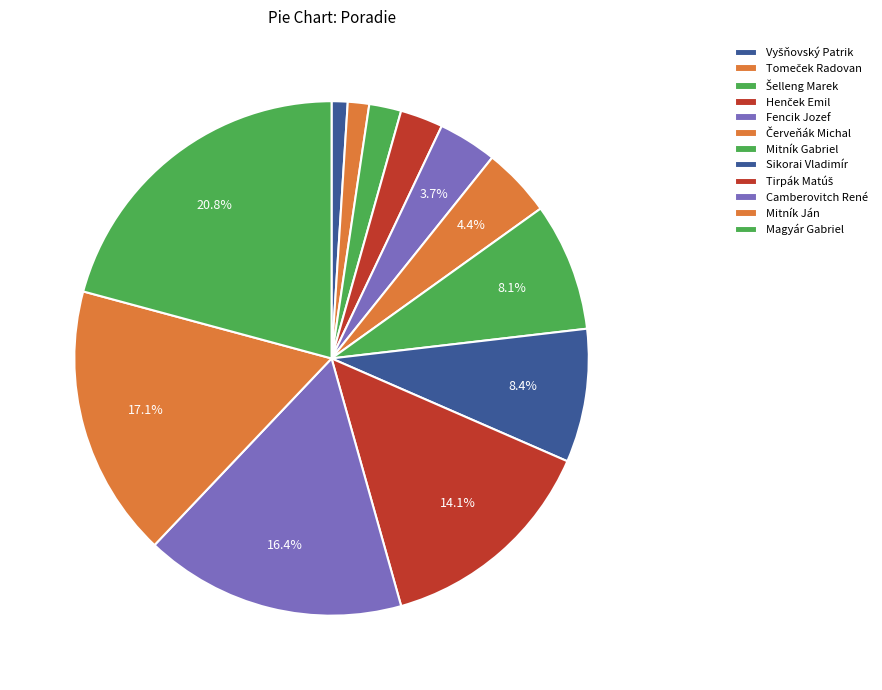

What is the smallest slice in the pie chart?

Vyšňovský Patrik